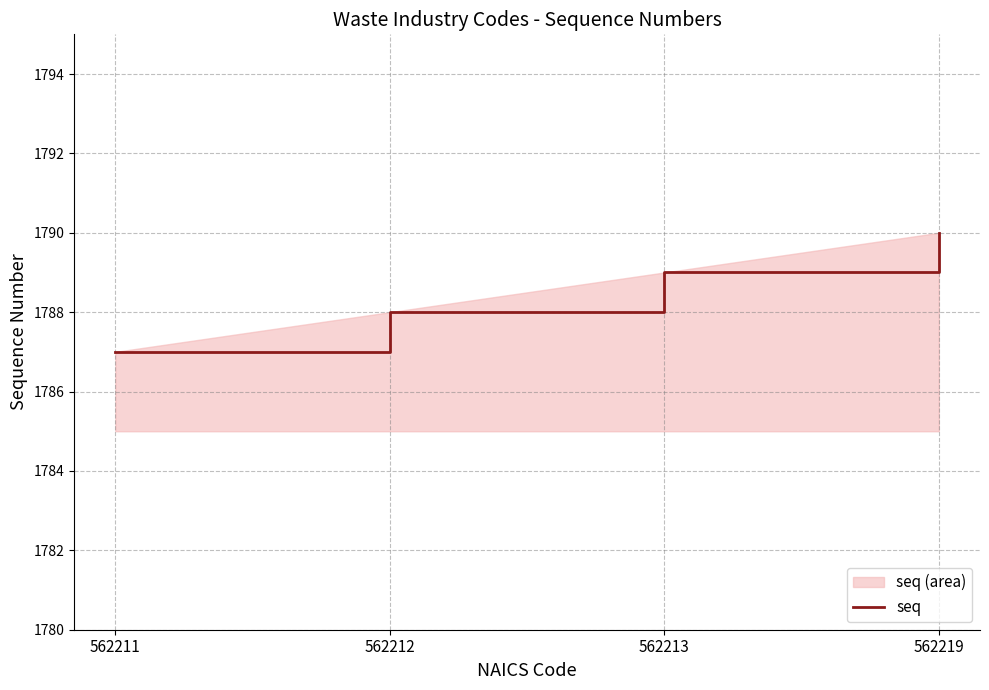

How many values are between 1788 and 1790?

3